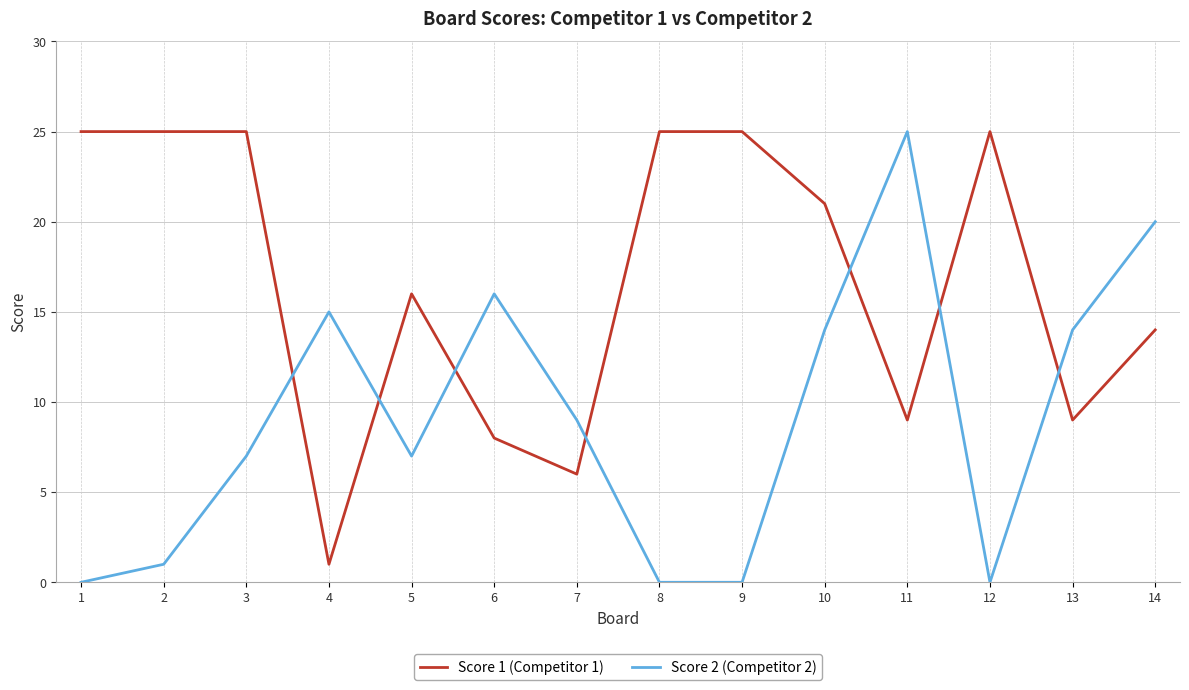

What is the difference between the highest and lowest values at 2?

24